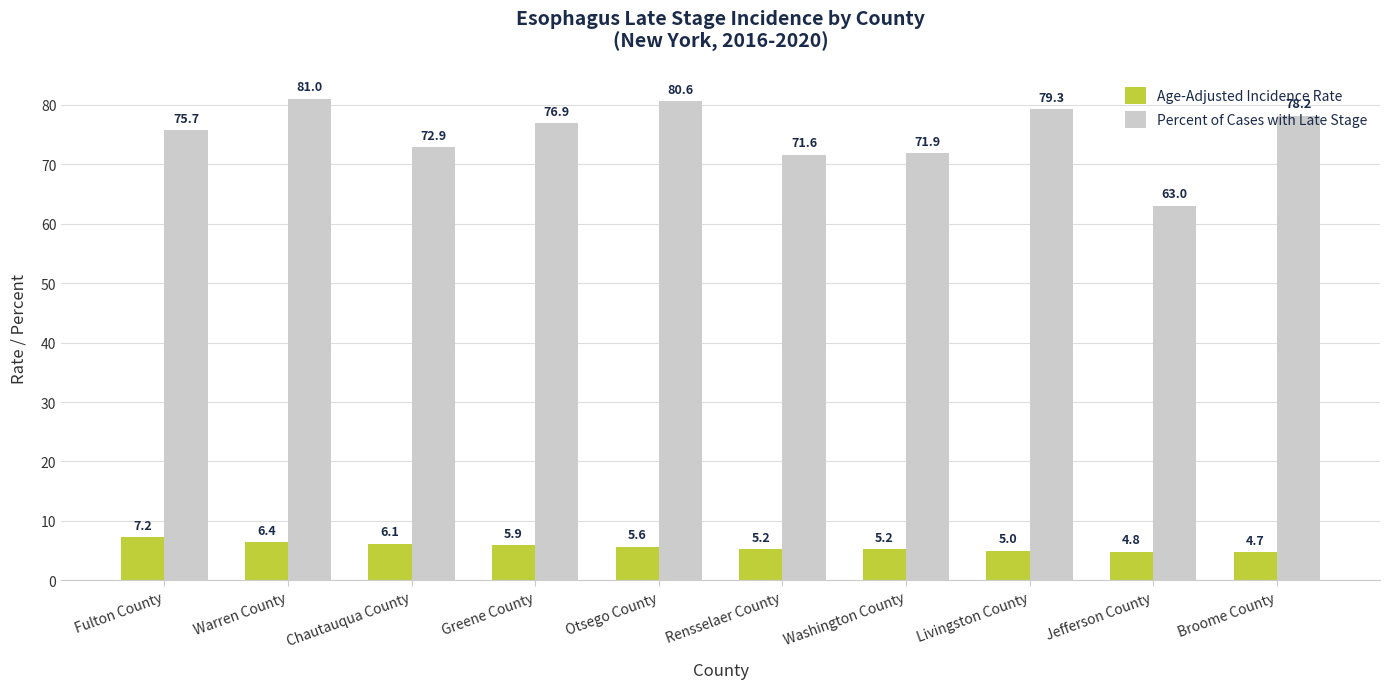

The value of Percent of Cases with Late Stage at Warren County is 105.4. True or false?

False